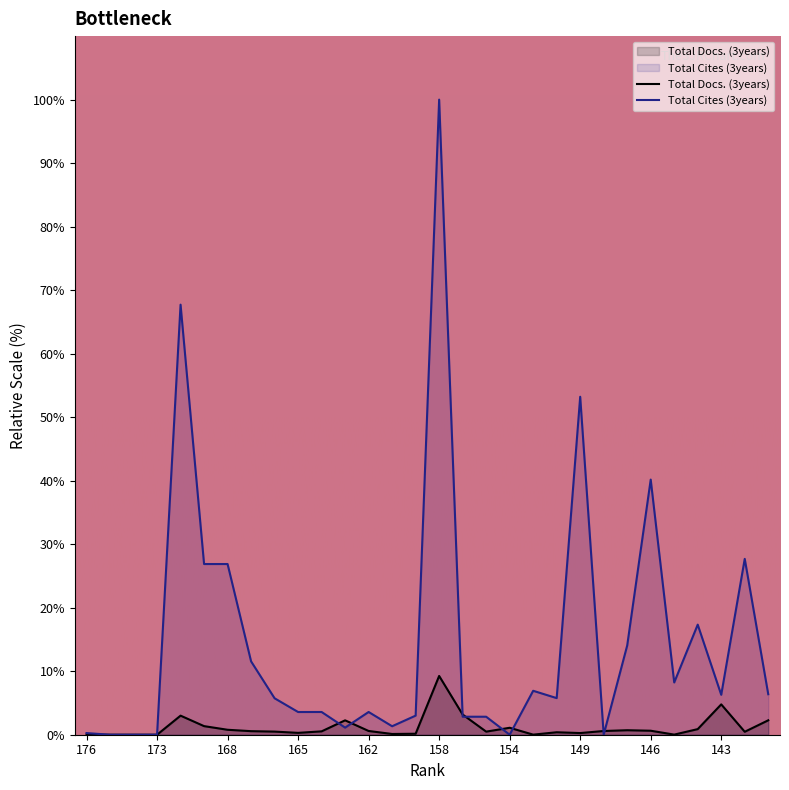

How many categories are shown in the chart?

30